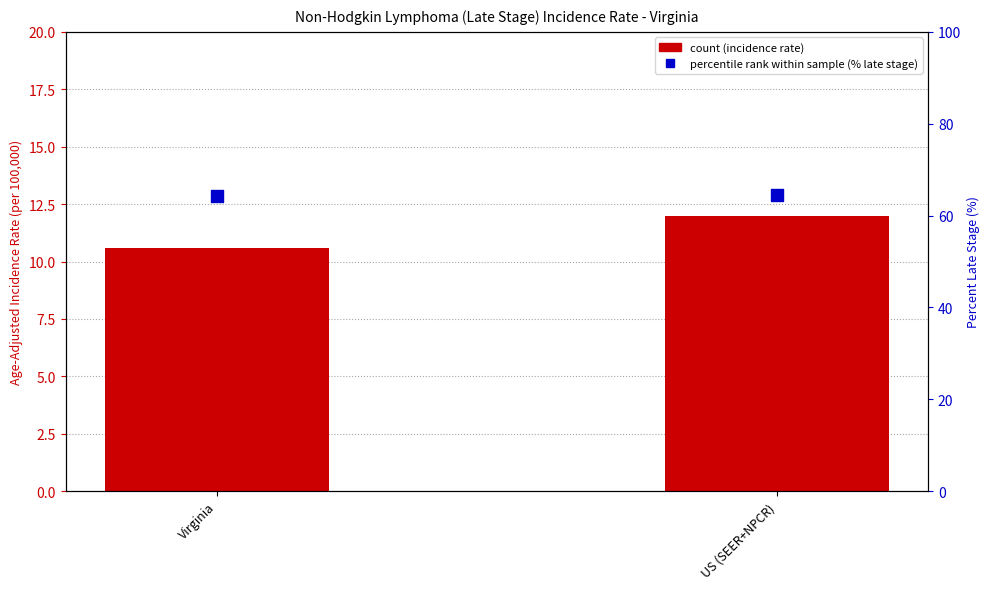

Is the value of Percent Late Stage at Virginia greater than the value of Age-Adjusted Incidence Rate at US (SEER+NPCR)?

Yes